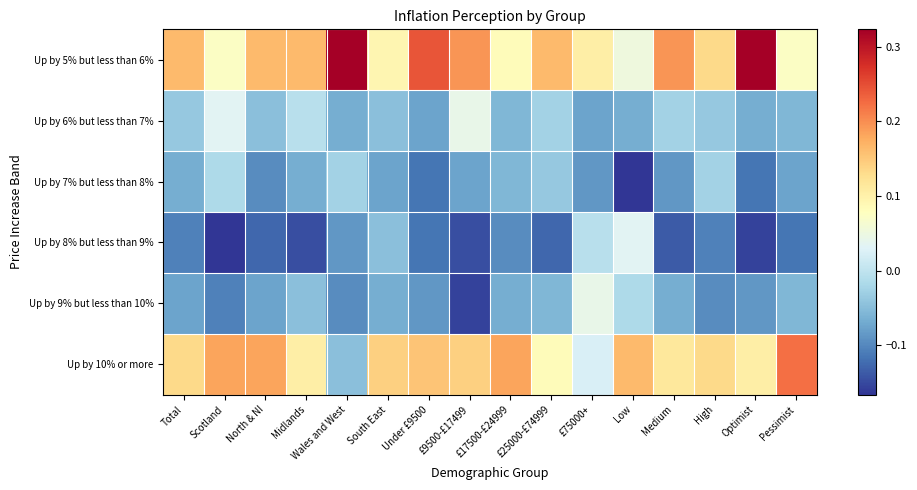

At how many categories does at least one series exceed 0?

16